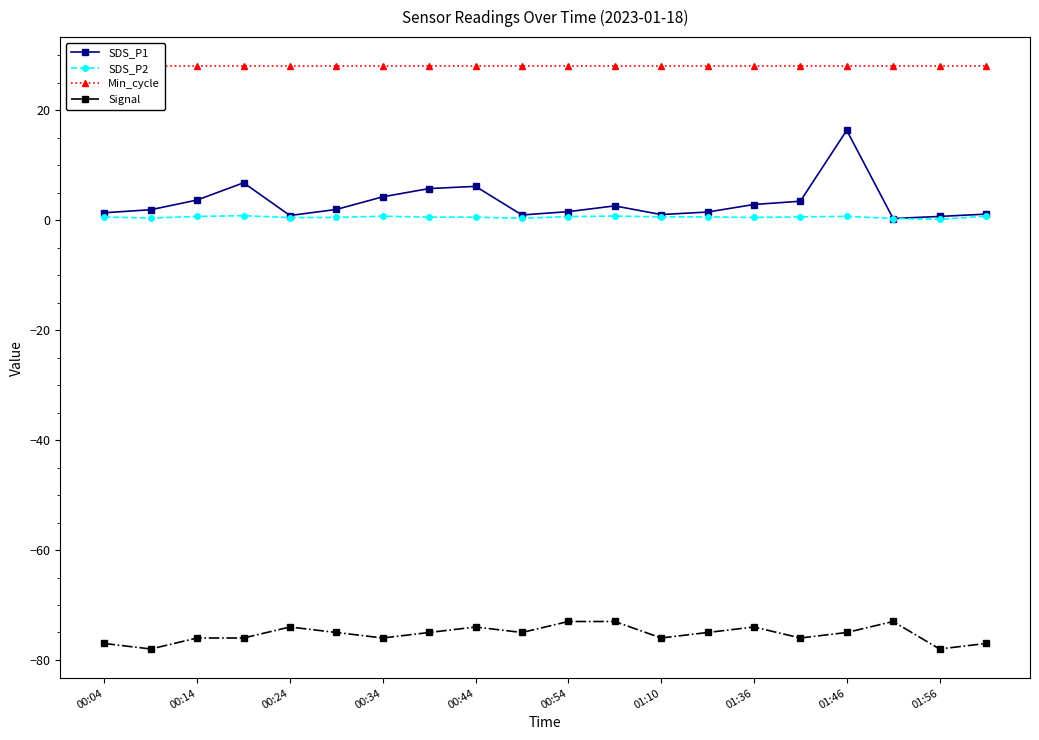

What is the difference between the SDS_P2 values at 01:56 and 00:44?

0.4